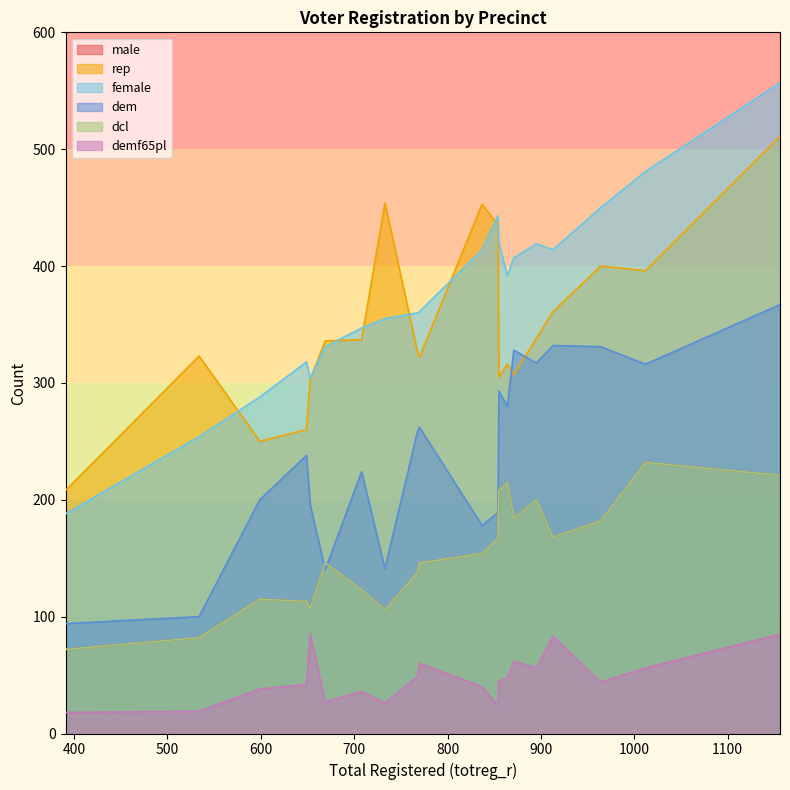

What is the sum of all female values?

7503